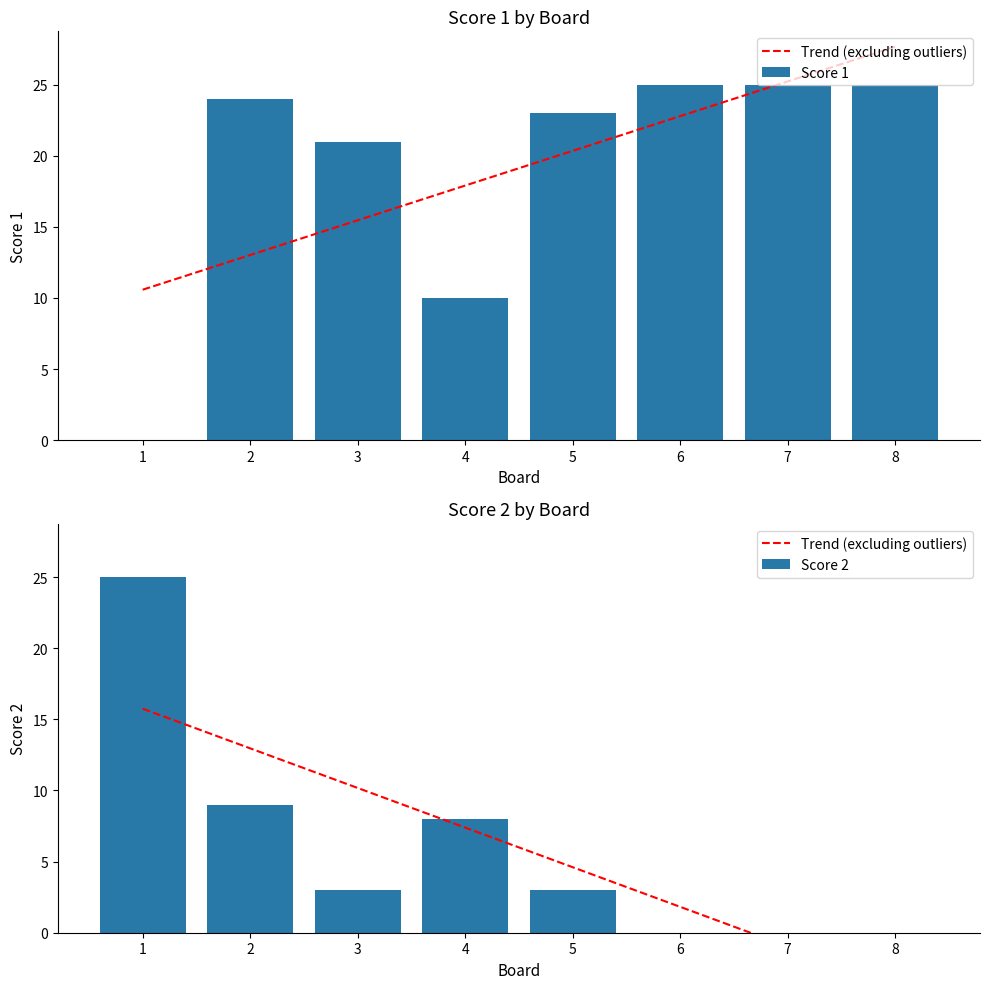

Is it true that Score 2 equals 44 at 1?

False